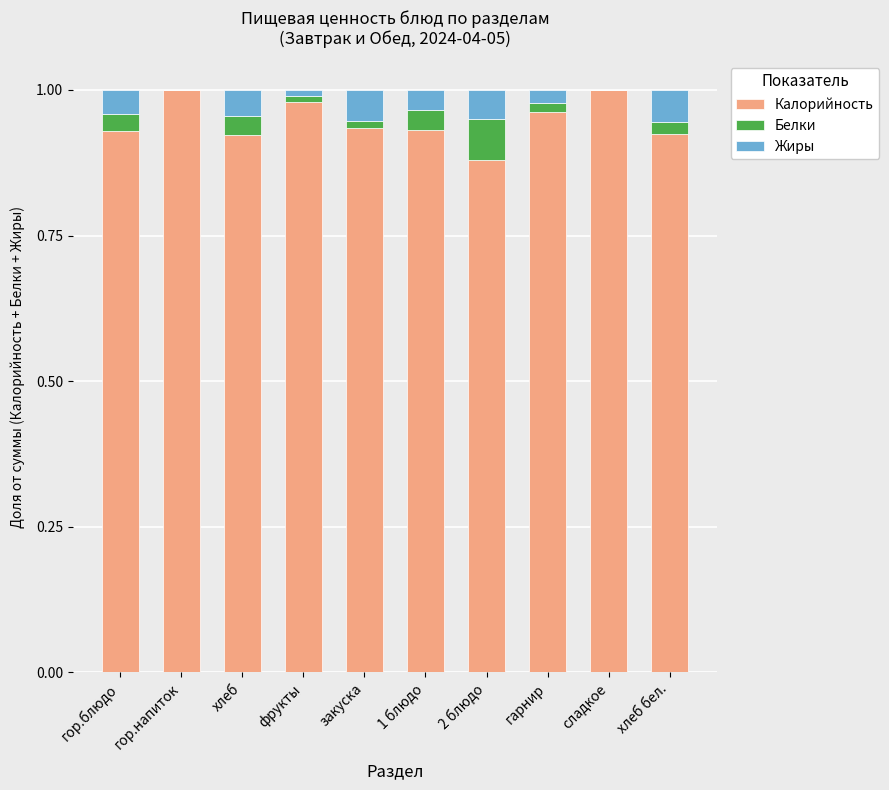

The Калорийность series shows 1.5 at 2 блюдо. True or false?

False